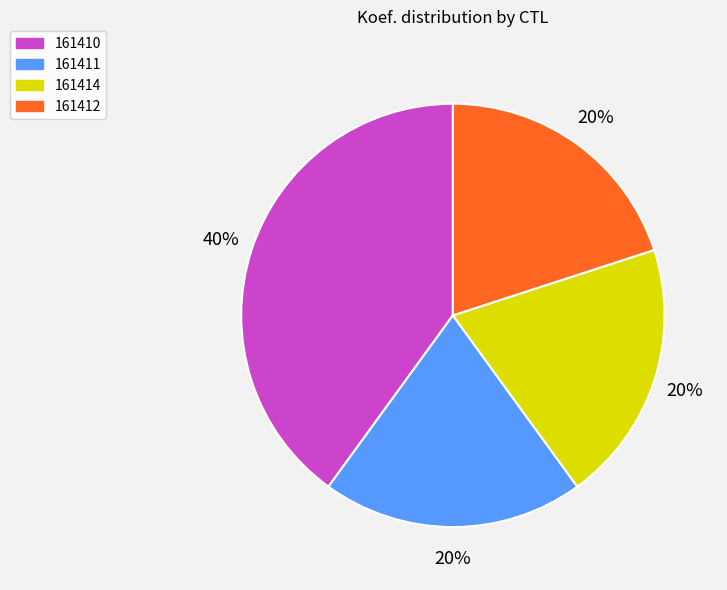

Does 161412 account for over 50% of the chart?

No